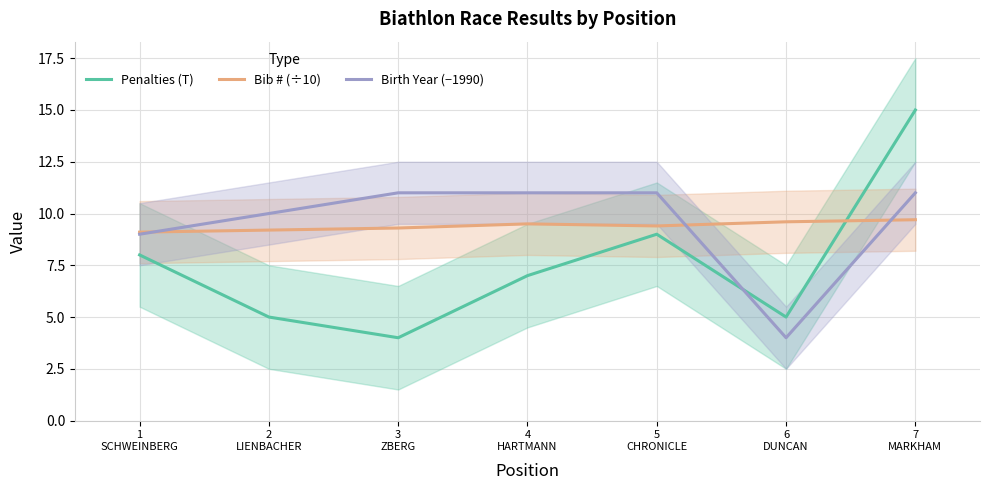

What is the total value across all series at 6
DUNCAN?

18.6